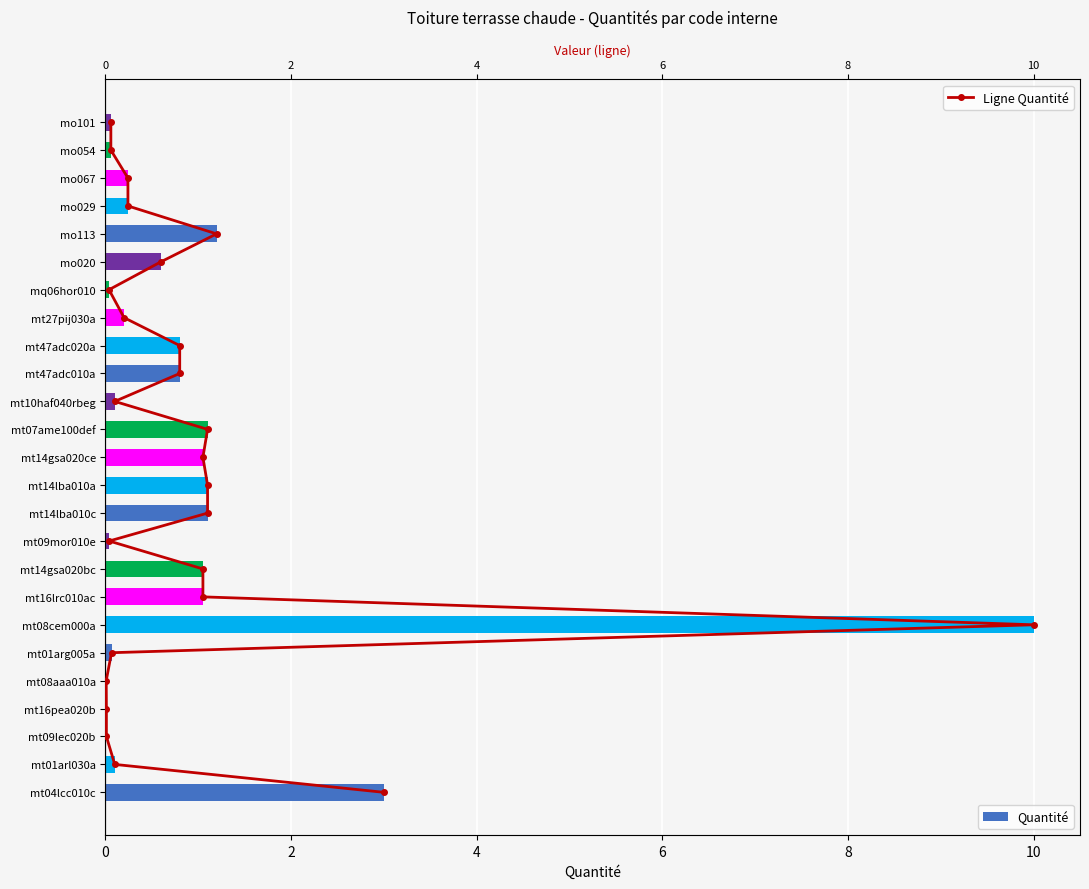

Where is Quantité nearest to the value 5?

mt04lcc010c